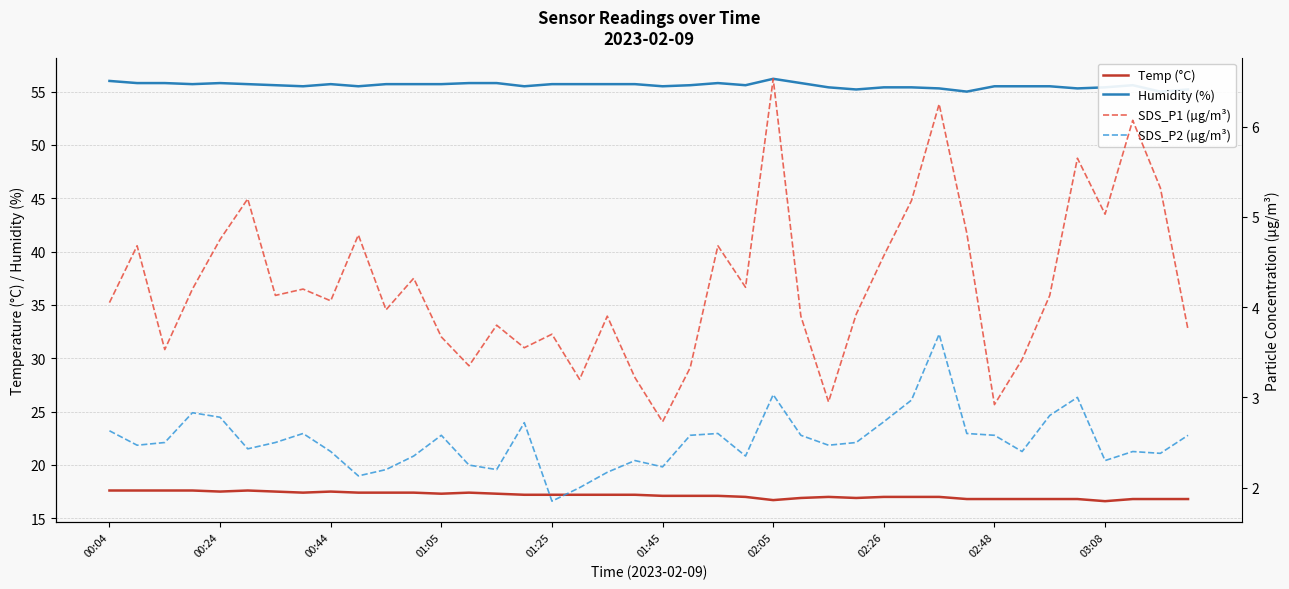

What is the minimum value shown in the chart?

1.9